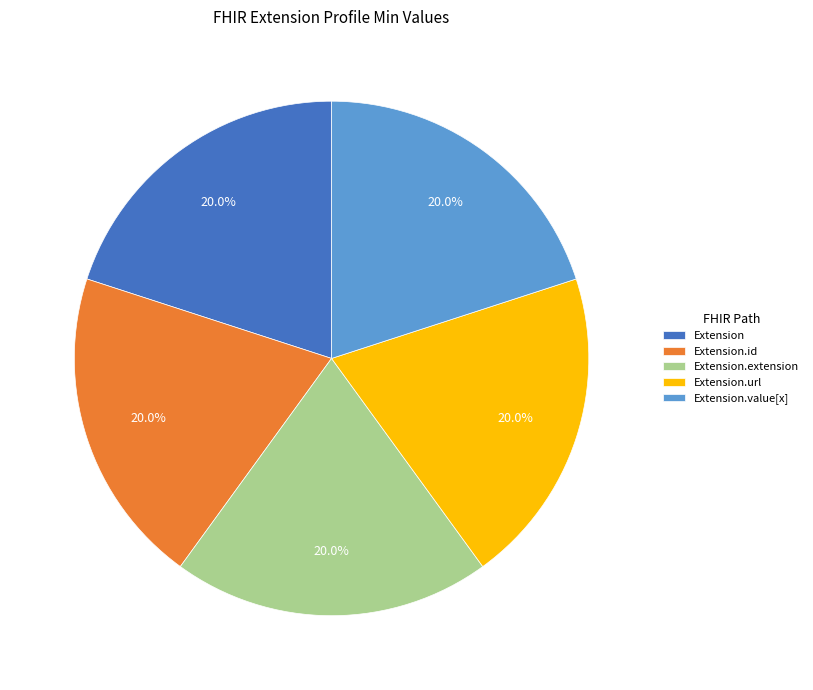

How much of the chart is everything except Extension.extension?

80.0%